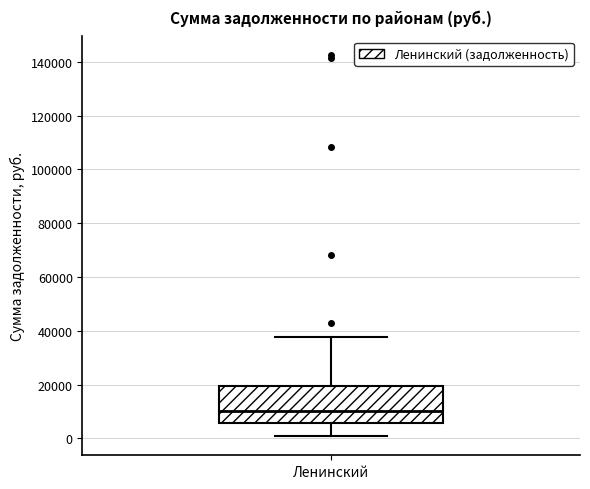

Read this box plot against the y-axis: the position of the median line, the range covered by the box, and the ends of both whiskers. The values are not printed on the chart, so give them approximately, as read against the axis.

median 10000, box 6000 to 20000, whiskers 0 to 38000